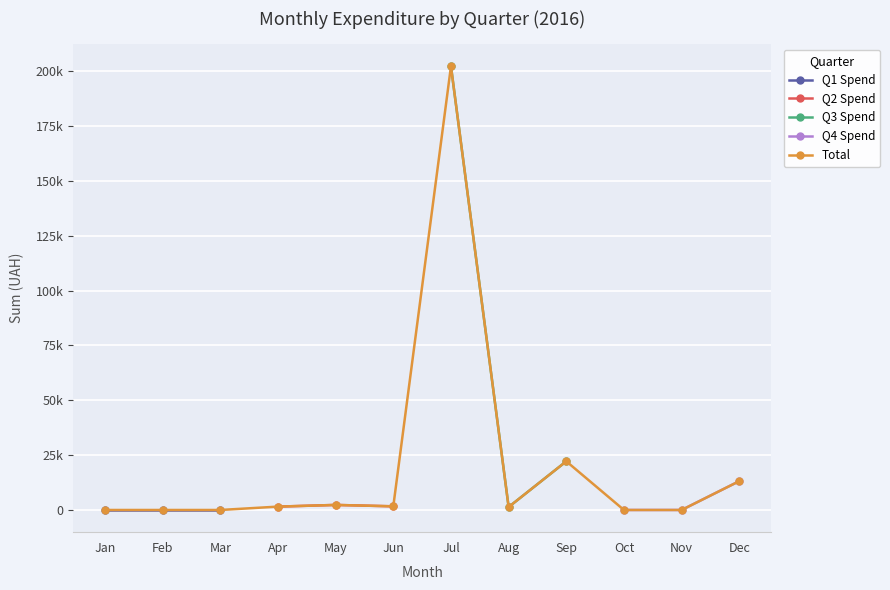

What are all the series names shown in the legend?

Q1 Spend, Q2 Spend, Q3 Spend, Q4 Spend, Total